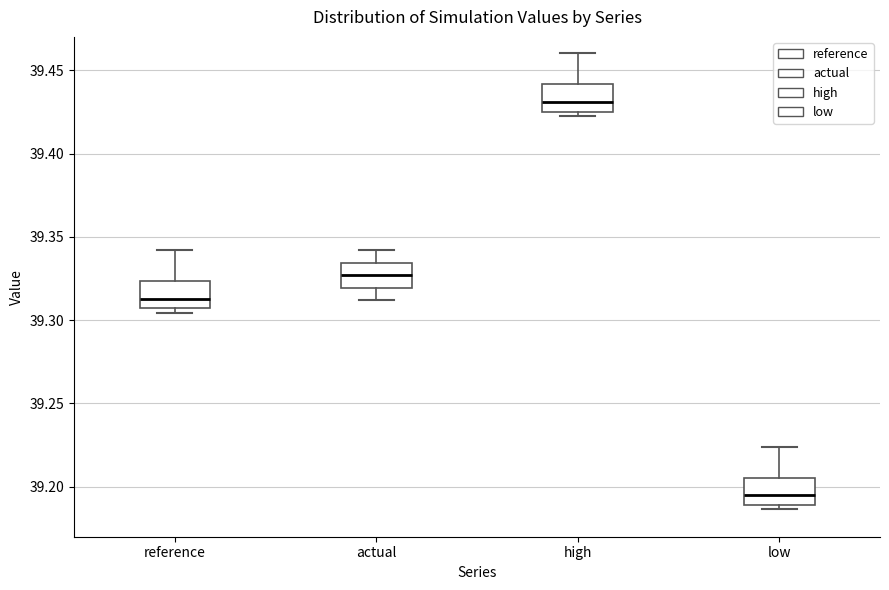

Reading left to right, read every box against the y-axis: the position of its median line, the range the box covers, and the ends of its whiskers. The values are not printed on the chart, so give them approximately, as read against the axis.

reference: median 39.315, box 39.305 to 39.325, whiskers 39.305 (just below the box's lower edge) to 39.340
actual: median 39.325, box 39.320 to 39.335, whiskers 39.310 to 39.340
high: median 39.430, box 39.425 to 39.440, whiskers 39.420 to 39.460
low: median 39.195, box 39.190 to 39.205, whiskers 39.185 to 39.225